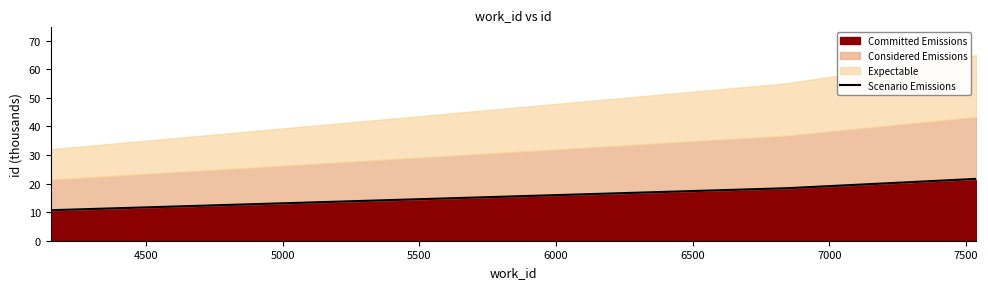

What is the lowest value of the Committed Emissions series?

10.7